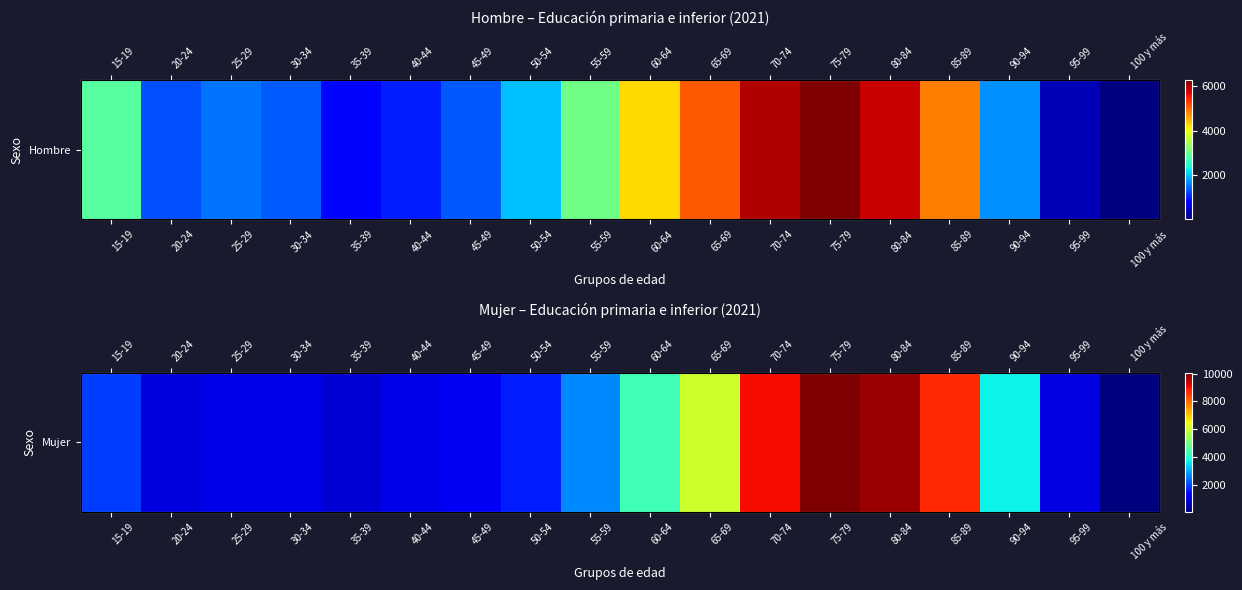

Where does the data first go above 1928?

55-59